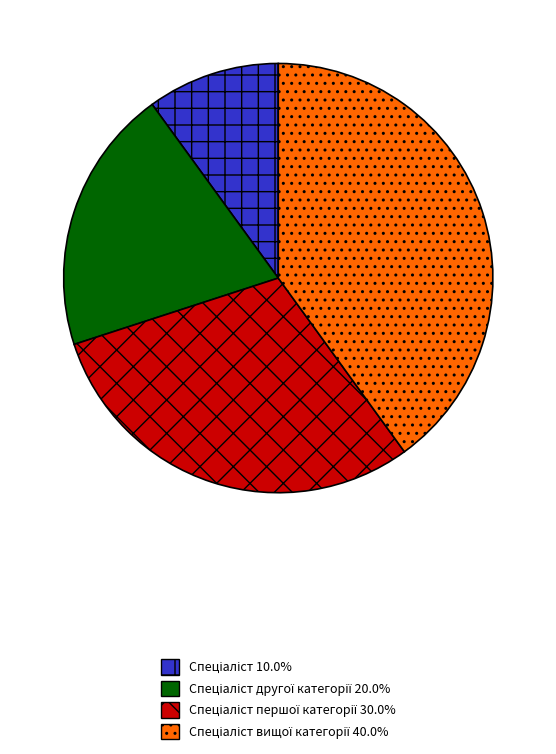

Is there a majority slice in this chart?

No